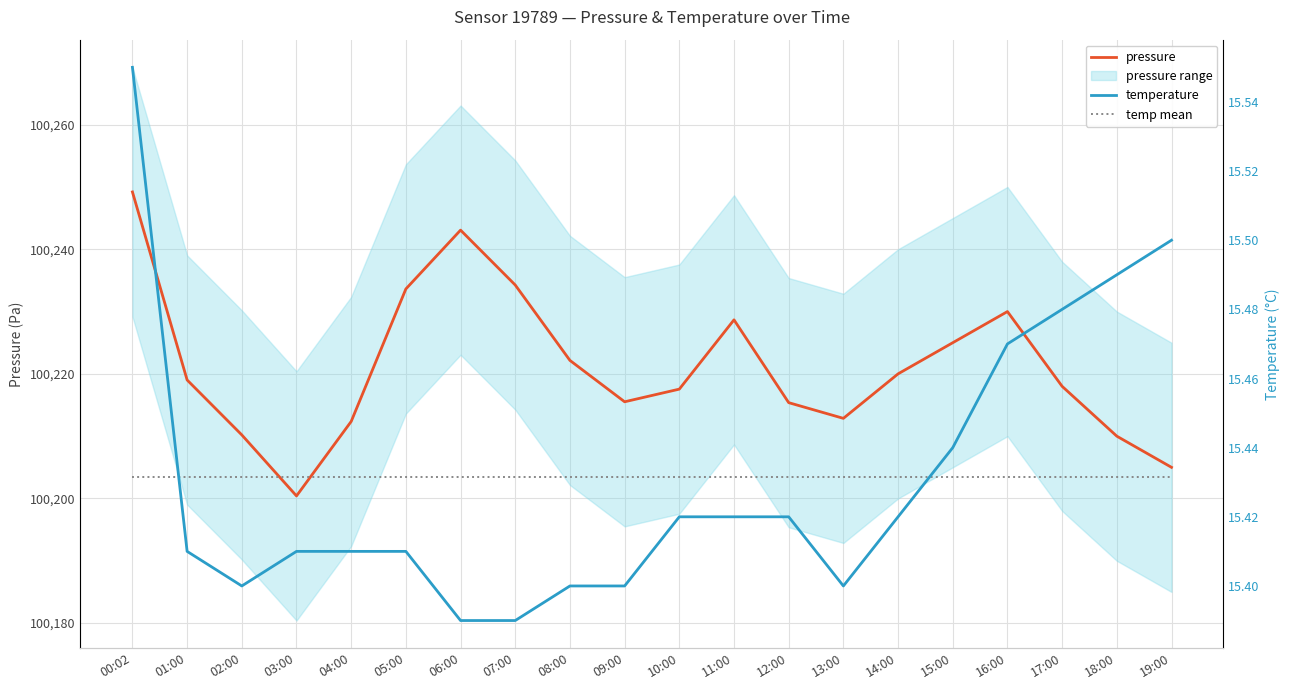

Which category has the lowest value across all series?

06:00